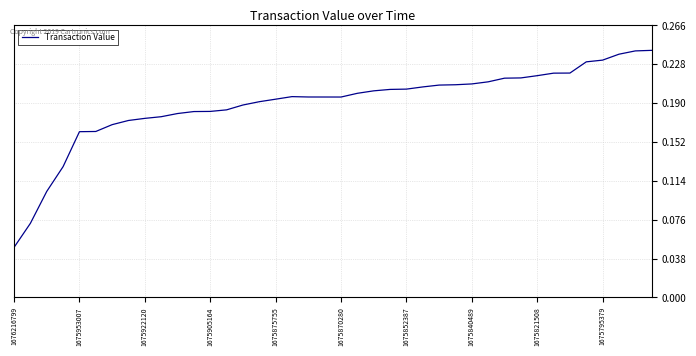

Does the chart display data point markers on the line(s)?

No